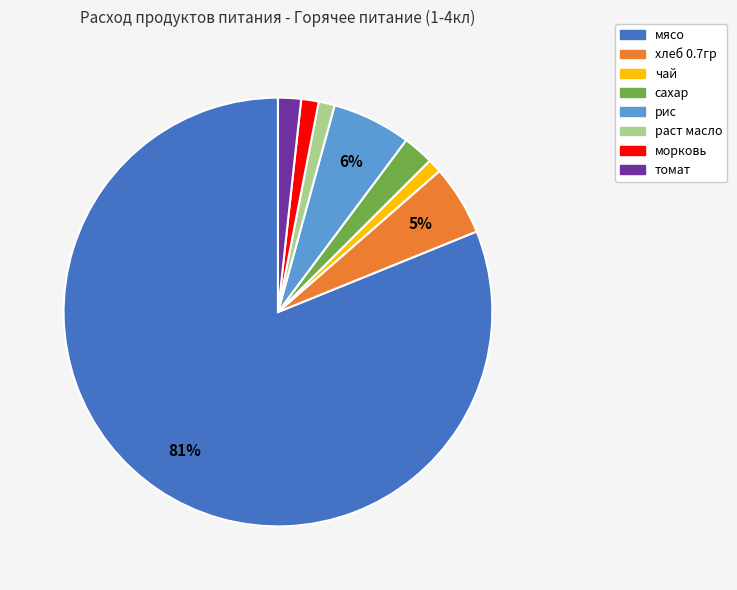

Which has a higher value, рис or томат?

рис